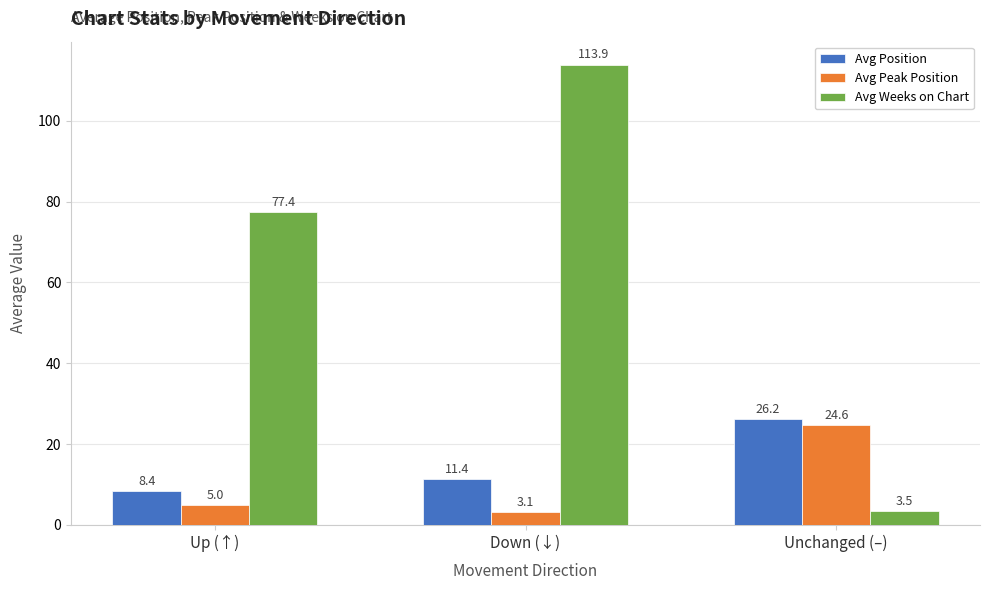

What are all the series names shown in the legend?

Avg Position, Avg Peak Position, Avg Weeks on Chart